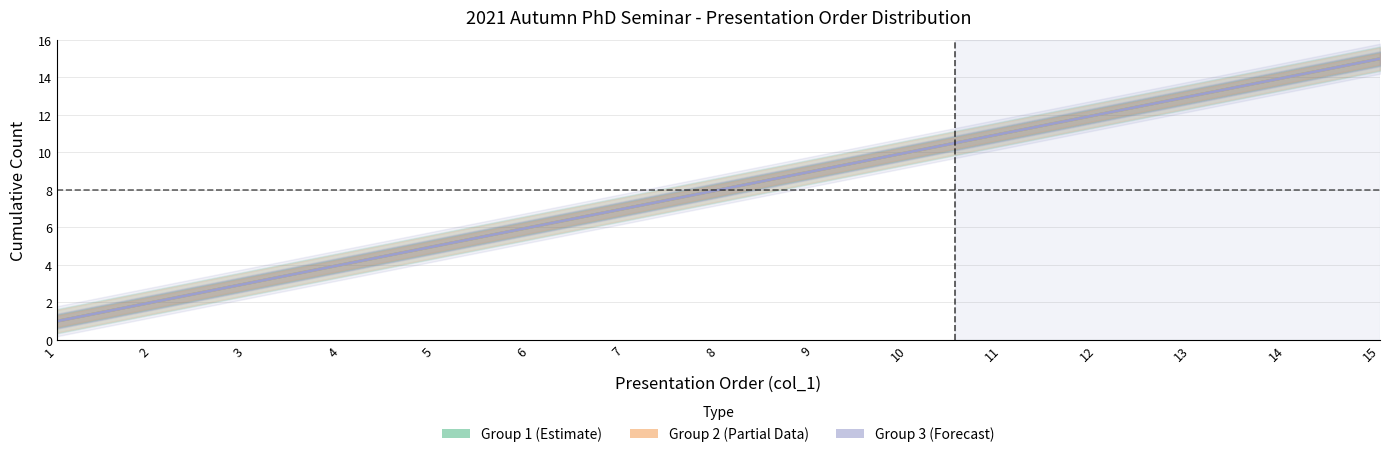

What is the sum of all Group 3 (Forecast) values?

120